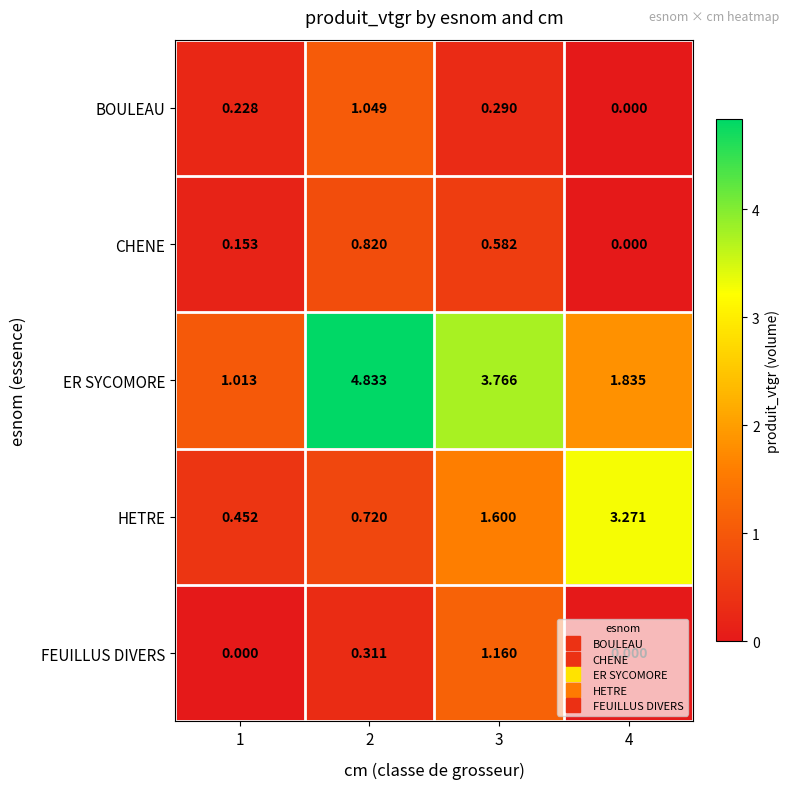

Which series changed the most between 2 and 3?

ER SYCOMORE